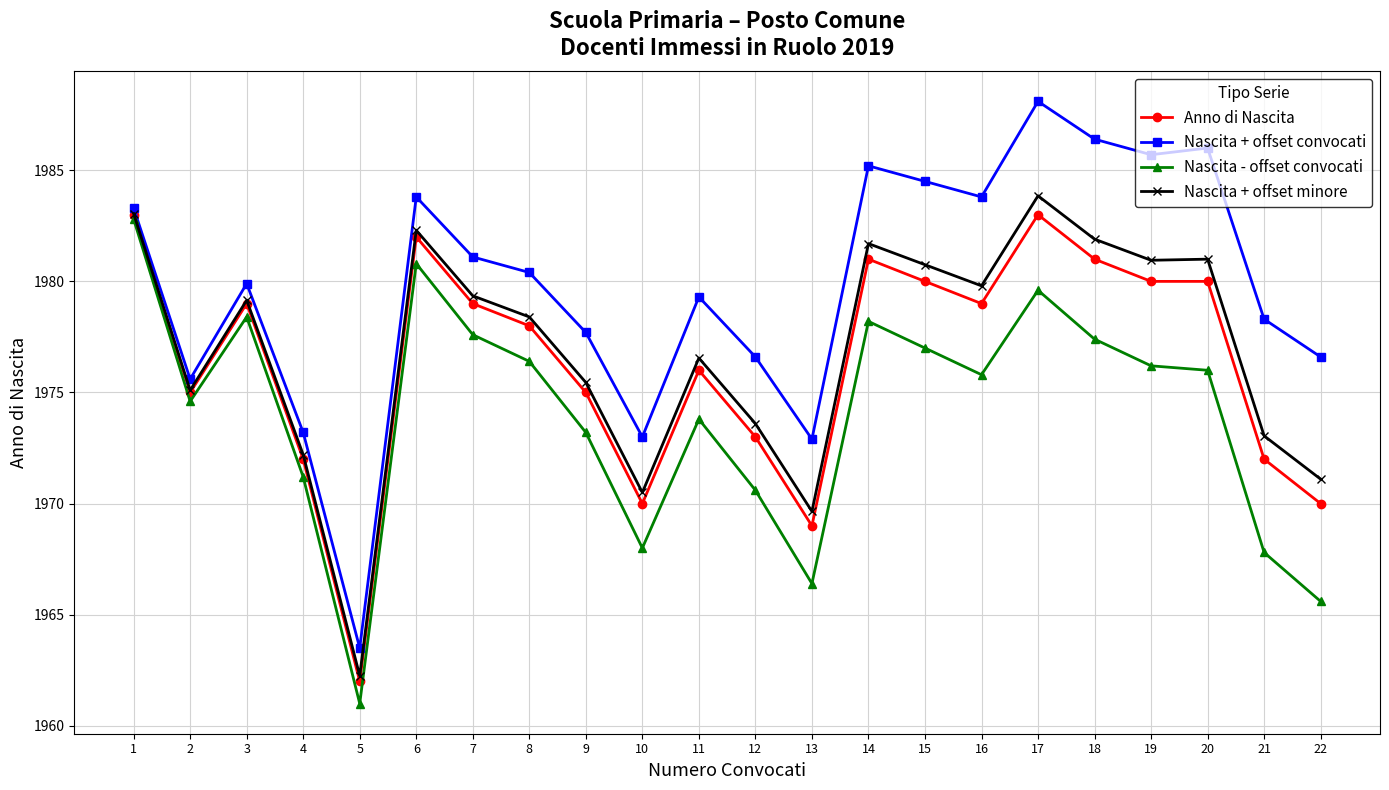

Which series changed the most between 1 and 5?

Nascita - offset convocati